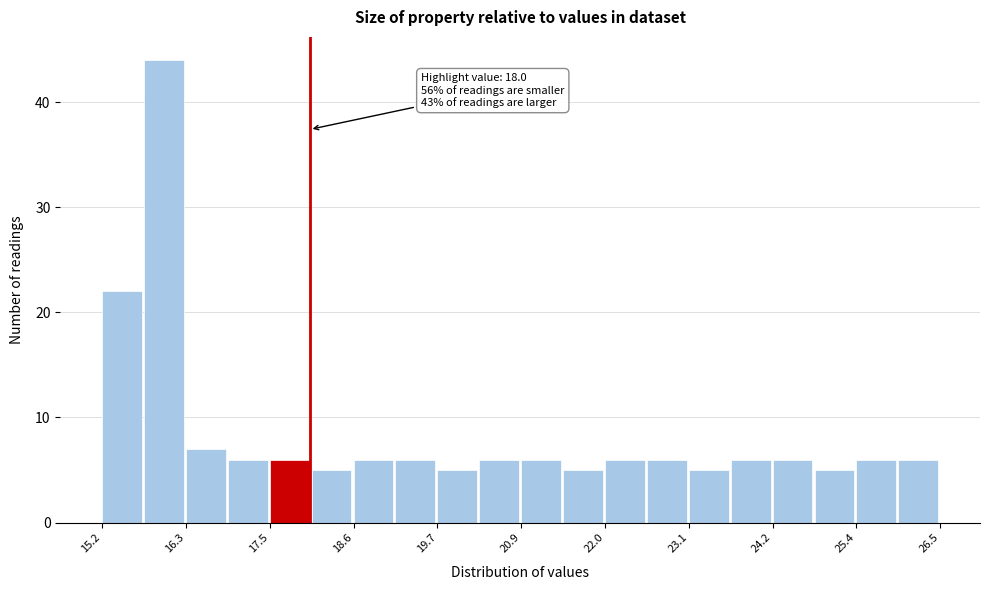

Around what value on the x-axis is the tallest bar? Give the approximate position of its centre, as read against the axis.

16.0